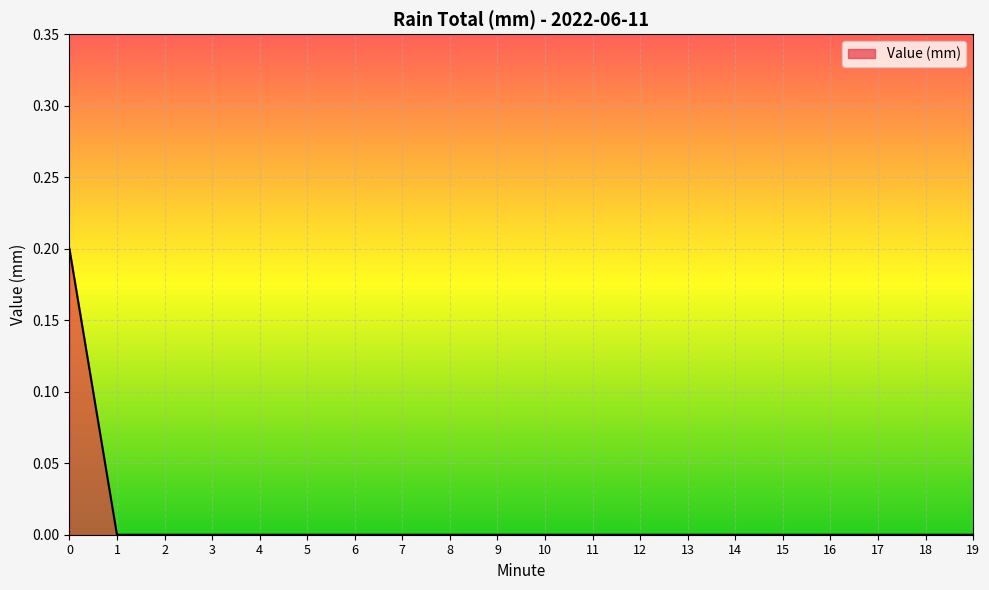

Is it true that the value at 0 is 0.2?

True